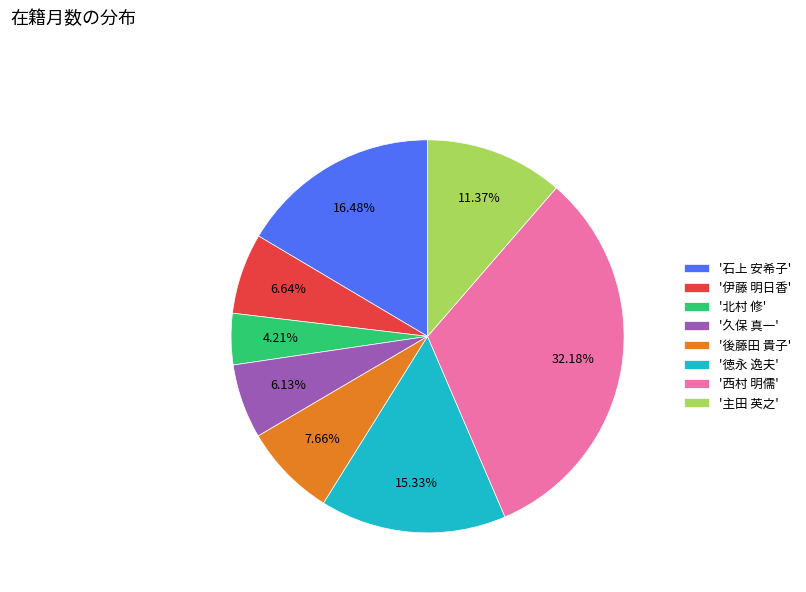

What is the largest slice in the pie chart?

'西村 明儒'